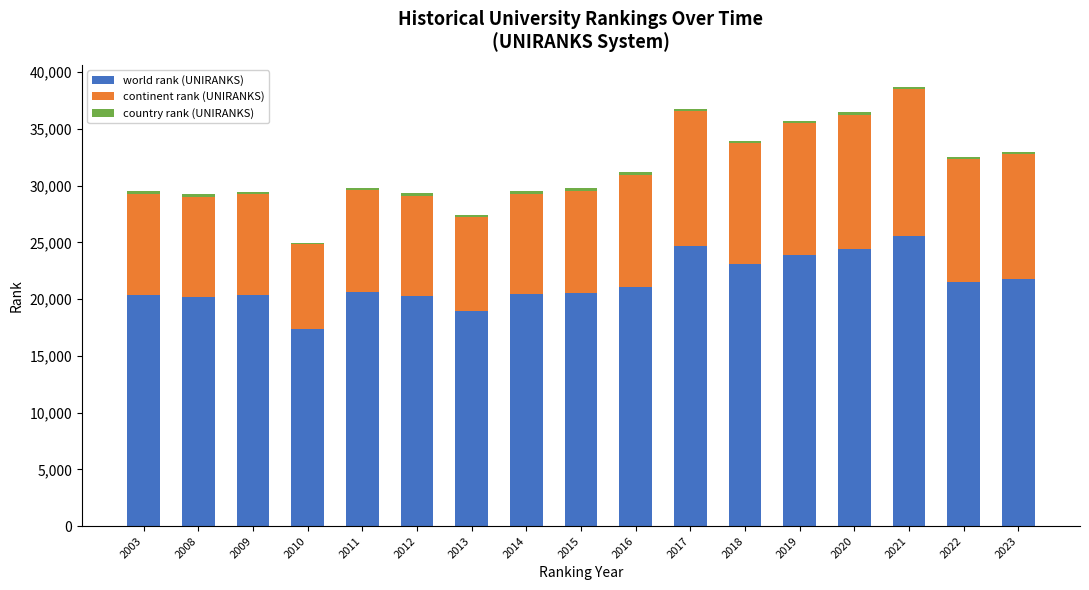

What is the sum of all world rank (UNIRANKS) values?

365120